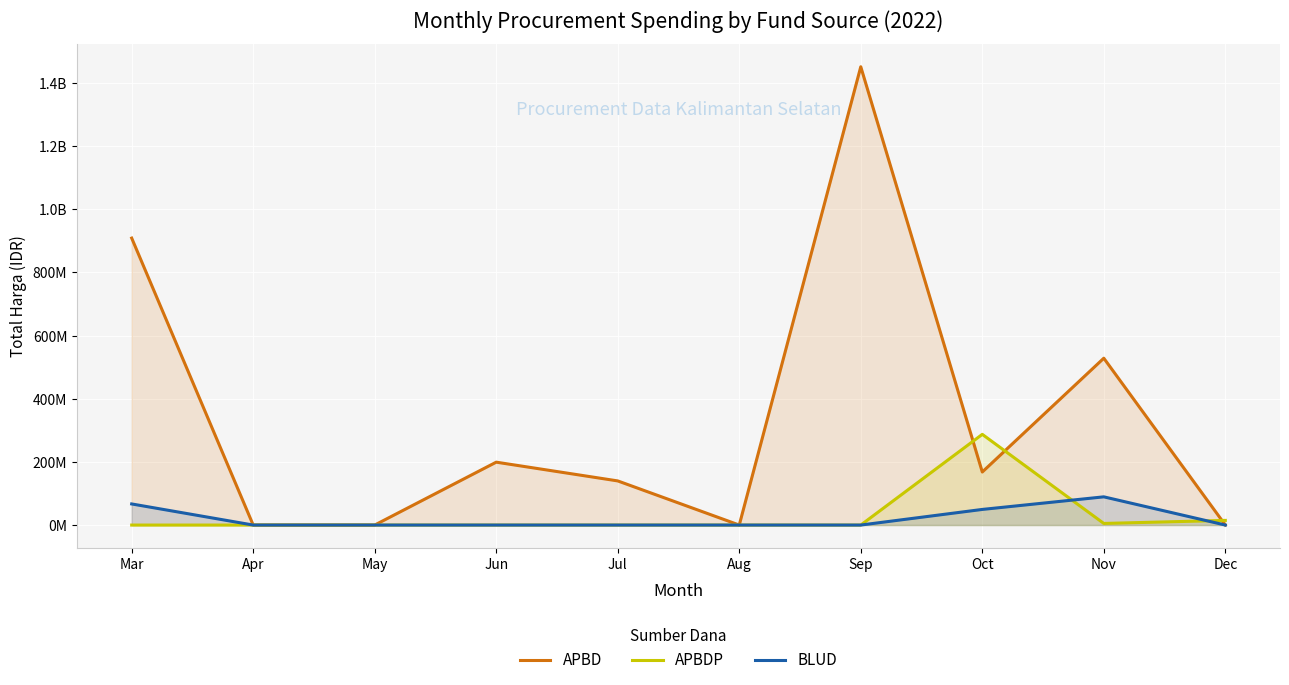

List the labels in order of APBD value, smallest first.

Apr, May, Aug, Dec, Jul, Oct, Jun, Nov, Mar, Sep